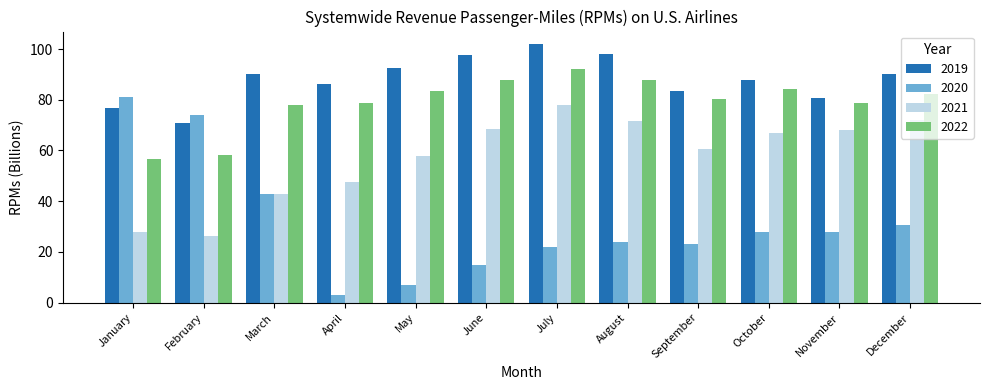

At which label does 2020 first exceed 27?

January